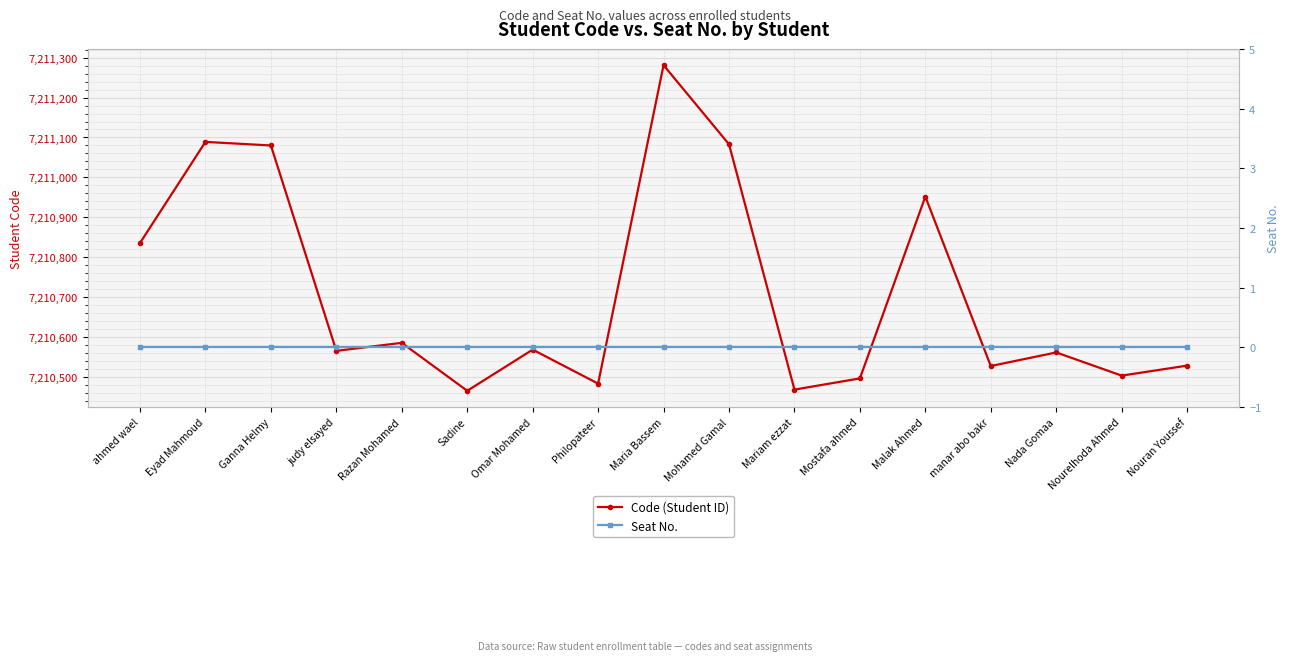

Is it true that Seat No. equals 0 at ahmed wael?

True